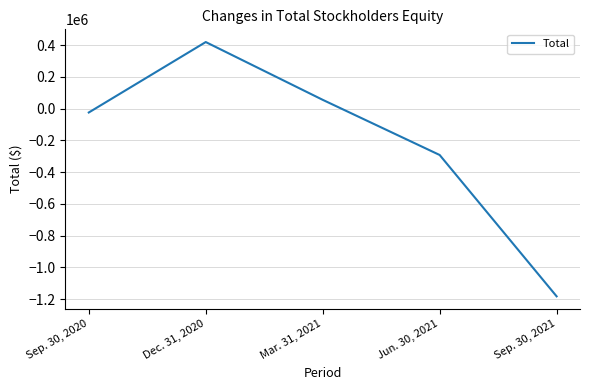

At which category does the chart reach its minimum across all series?

Sep. 30, 2021